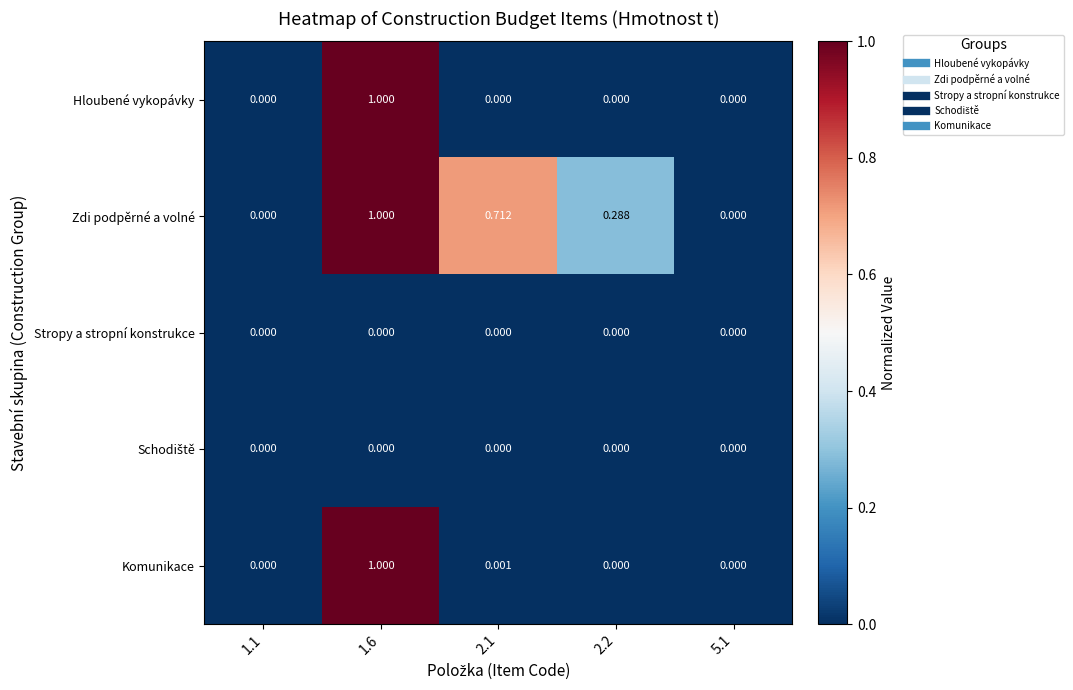

Which series has the largest total across all categories?

Zdi podpěrné a volné